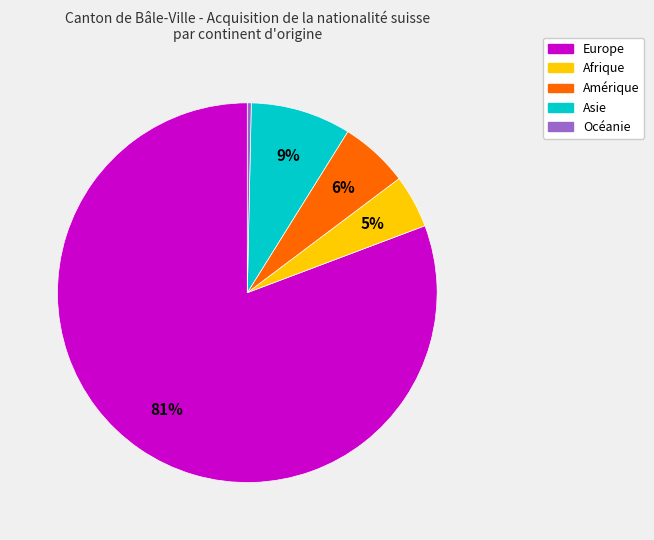

What is the ratio of the value at Afrique to the value at Amérique?

0.8